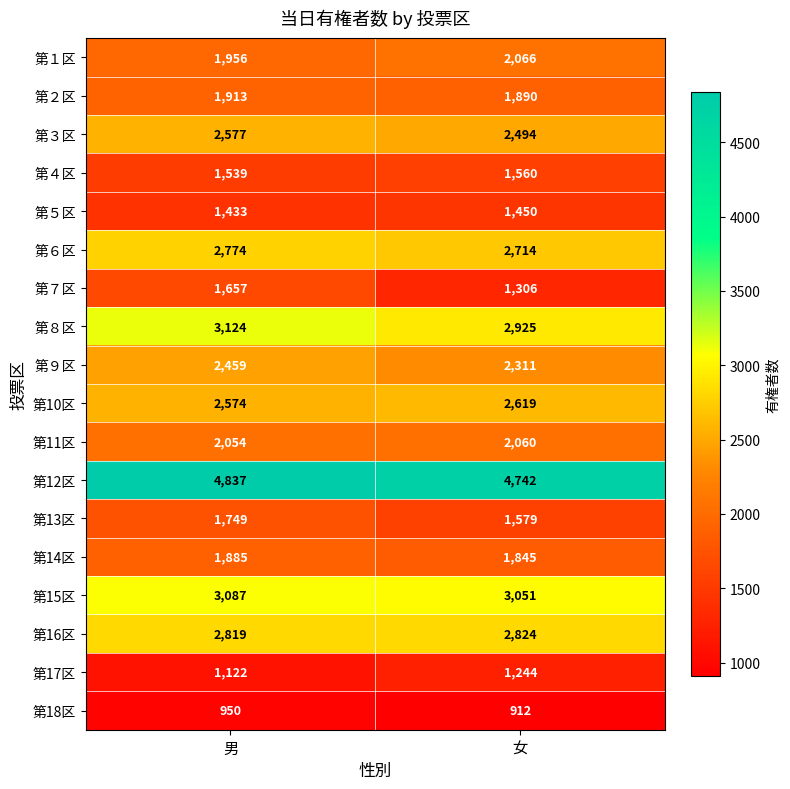

Count the number of categories in the chart.

2